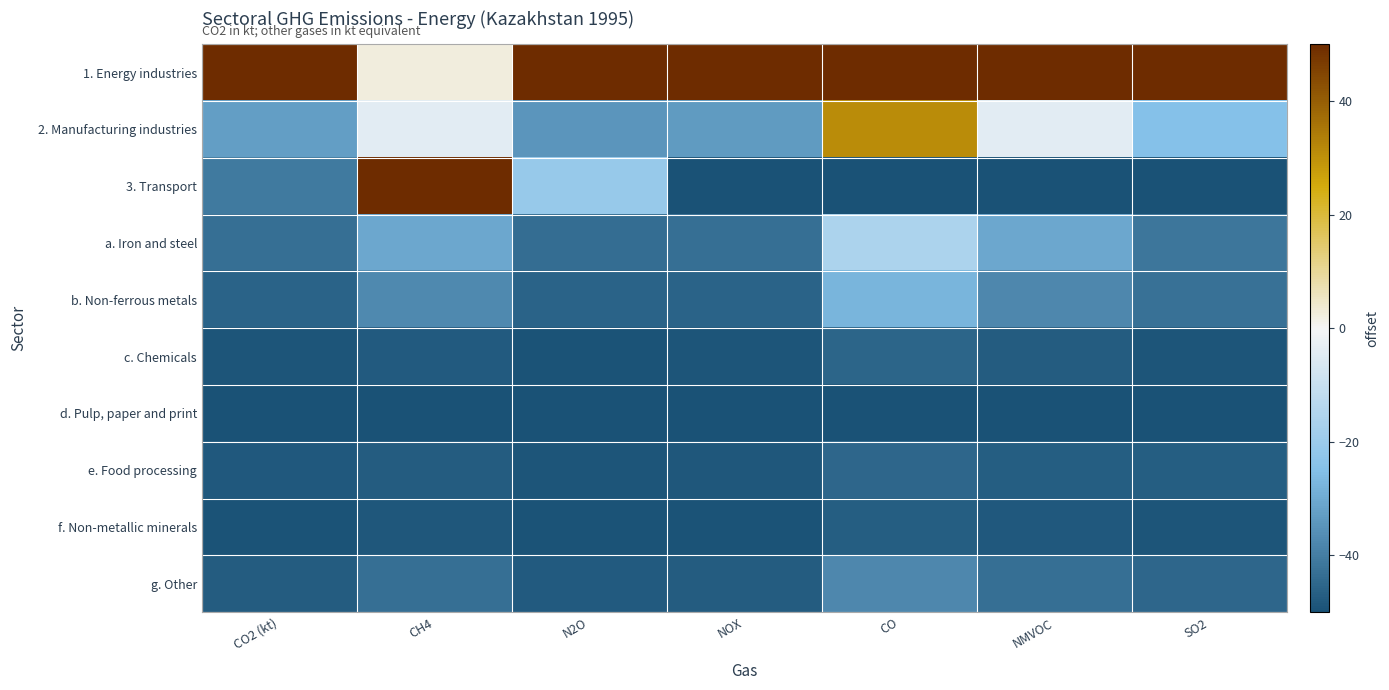

At how many categories does at least one series exceed 27?

7